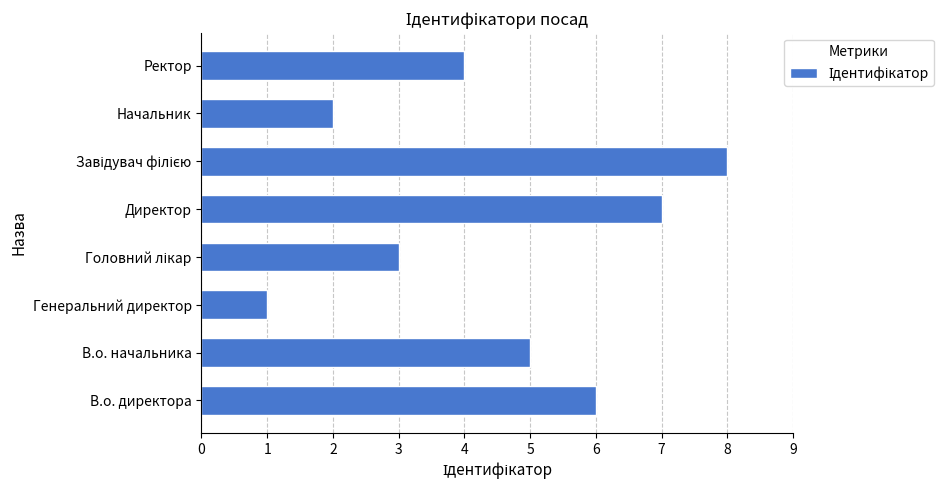

What is the approximate value at Директор?

7